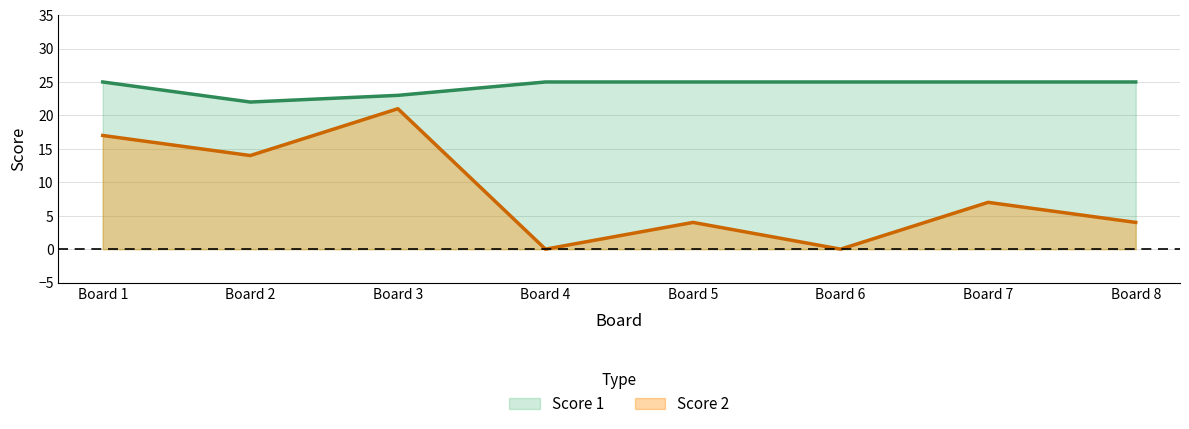

What is the maximum value for Score 2?

21